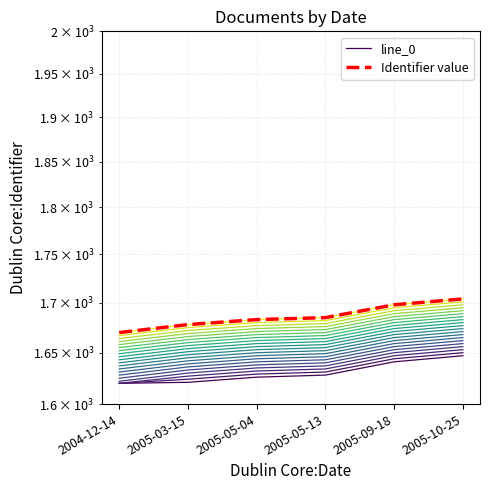

Which category has the highest value in the Identifier value series?

2005-10-25